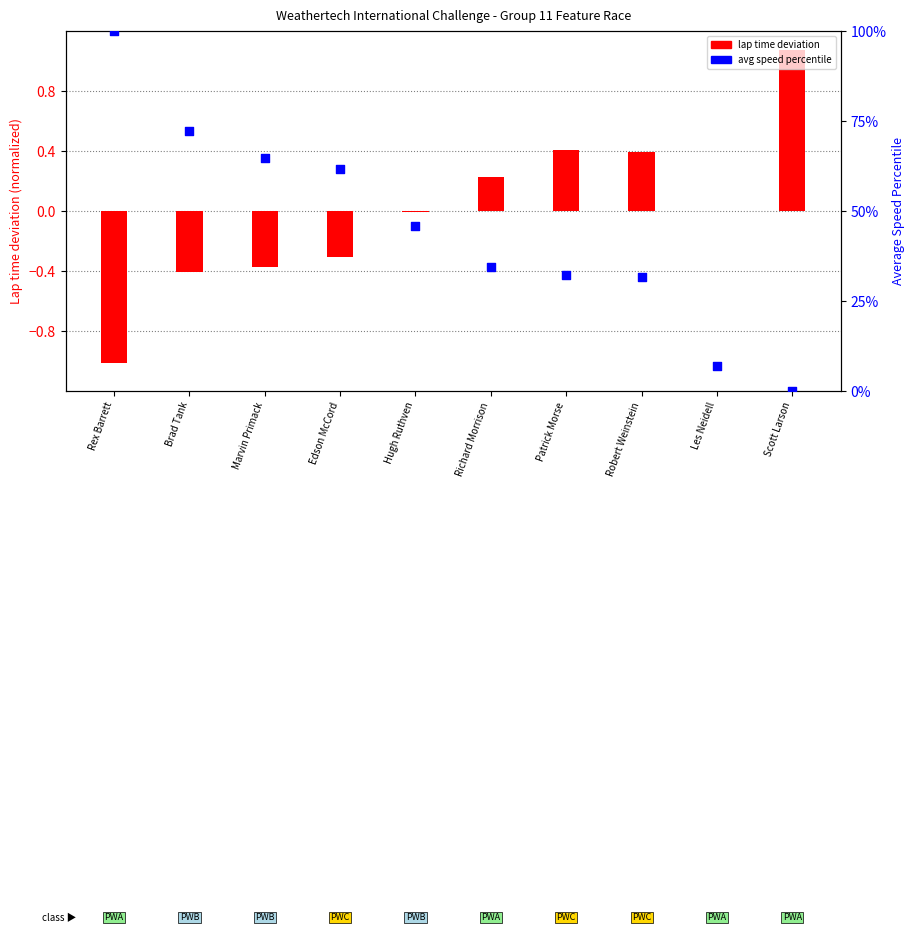

At which category is the sum across all series the highest?

Rex Barrett